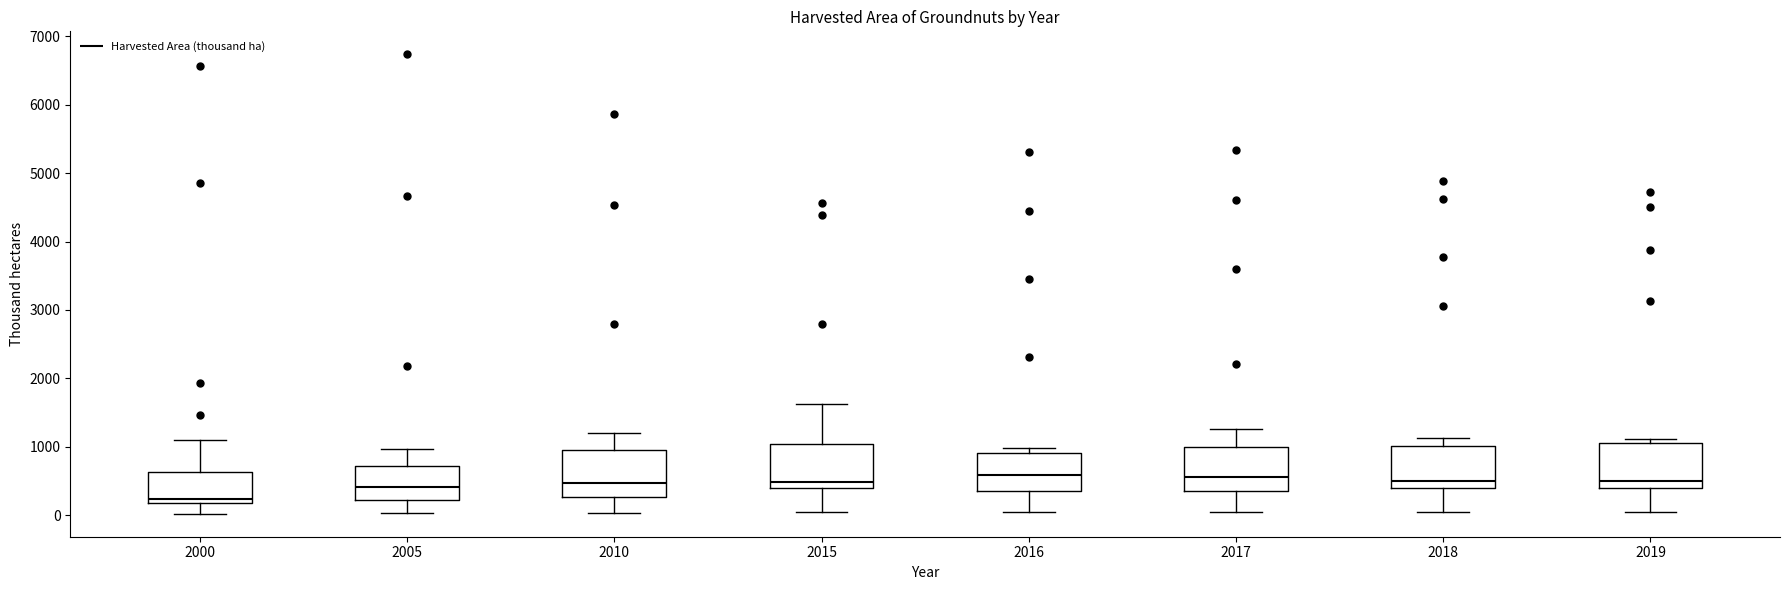

Where is the upper edge of the box at x = 2015 on the y-axis? The values are not printed on the chart, so give them approximately, as read against the axis.

1000